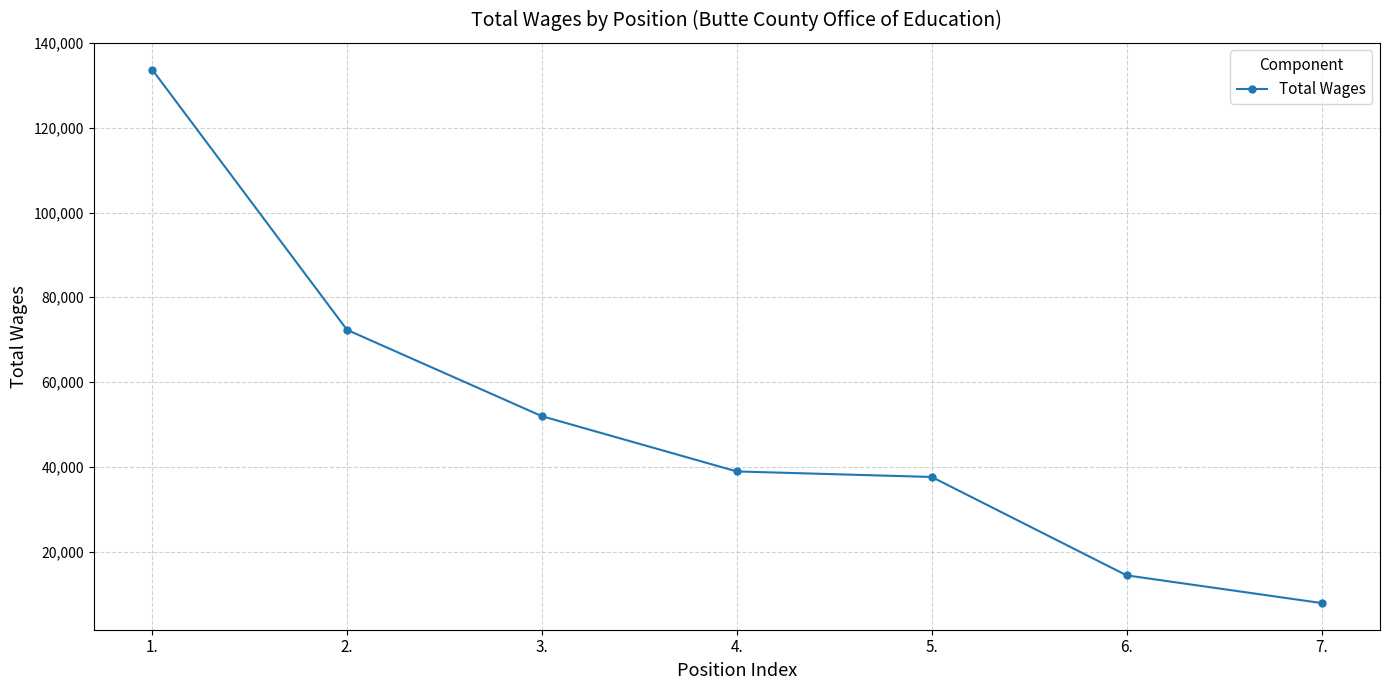

Does the chart have visible grid lines?

Yes